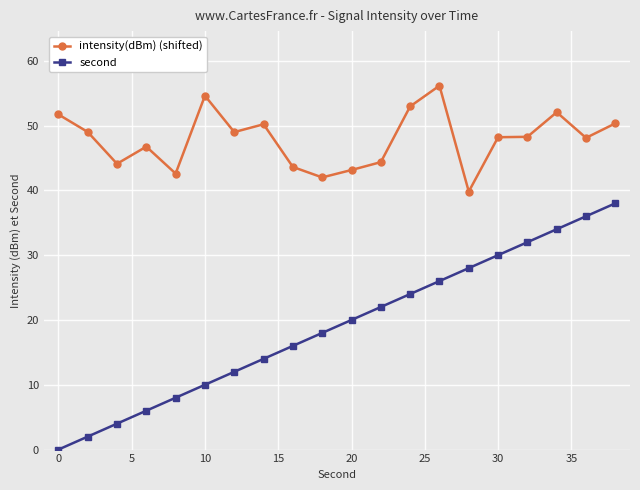

What is the value of the second point at the 14th from the left?

26.0